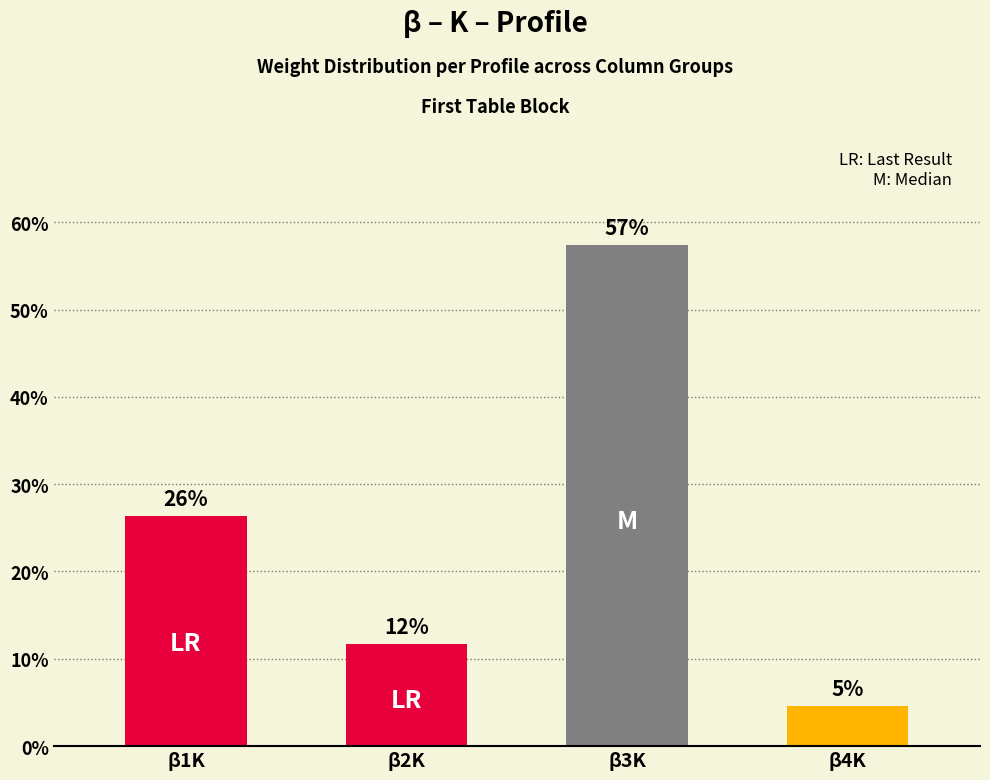

What is the sum of all values?

100.0